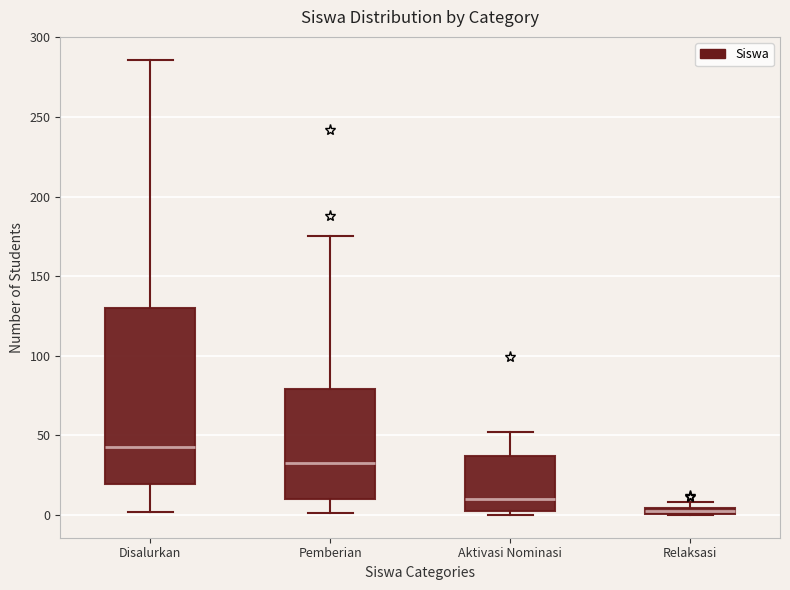

Which box's median line is the highest?

Disalurkan